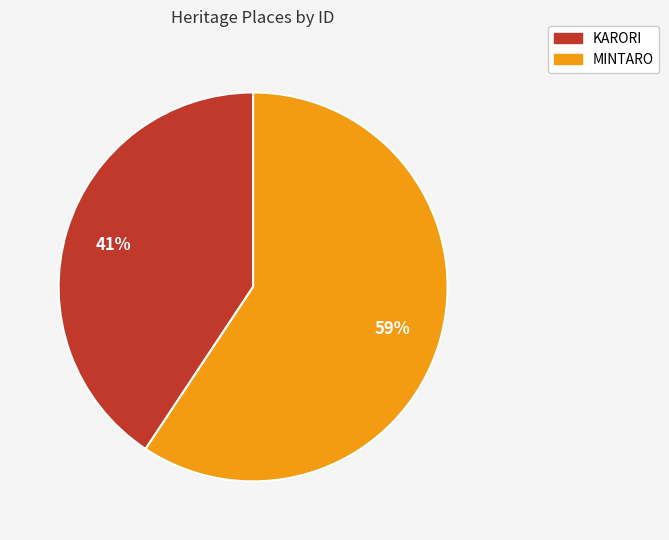

True or false: MINTARO accounts for 59% of the total.

True